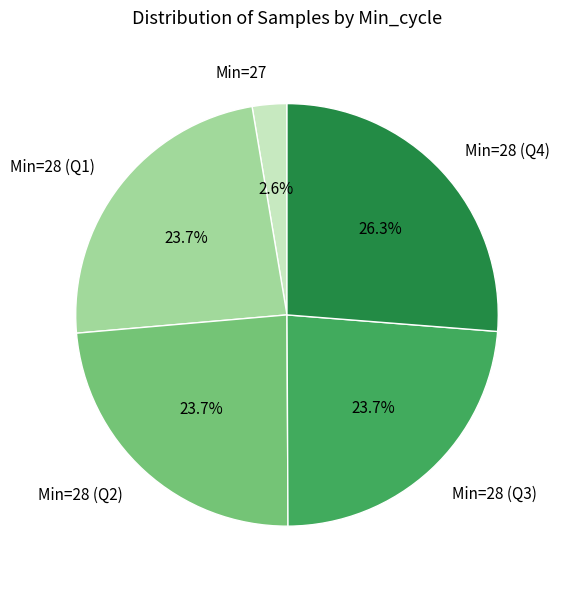

How many slices are in this pie chart?

5